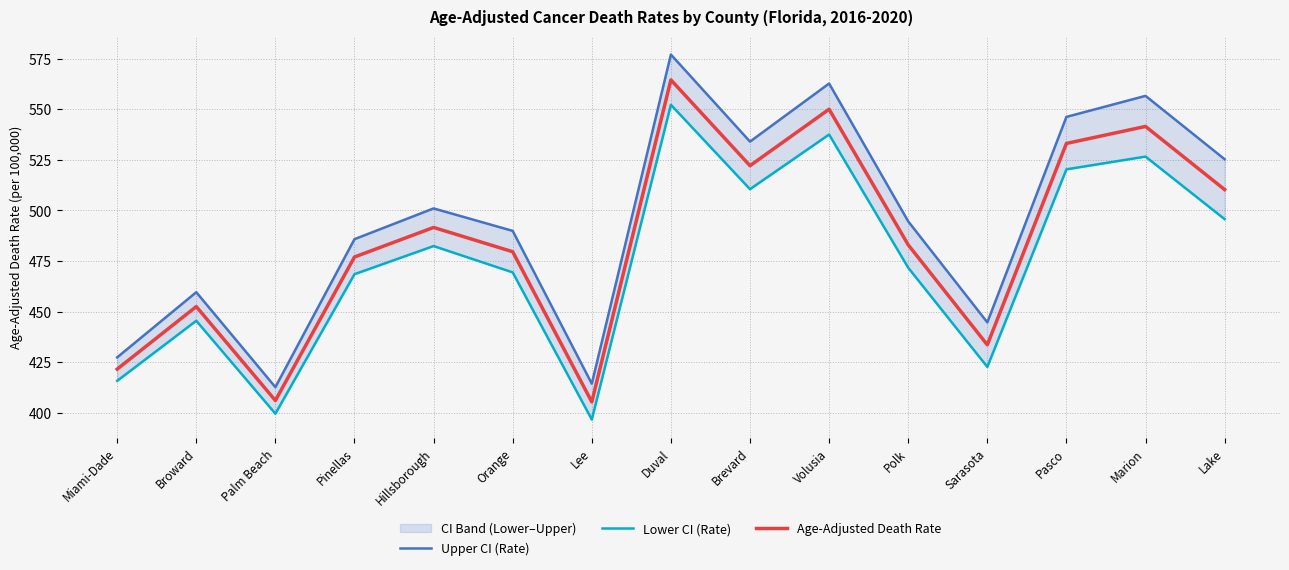

What are all the series names shown in the legend?

Upper CI (Rate), Lower CI (Rate), Age-Adjusted Death Rate